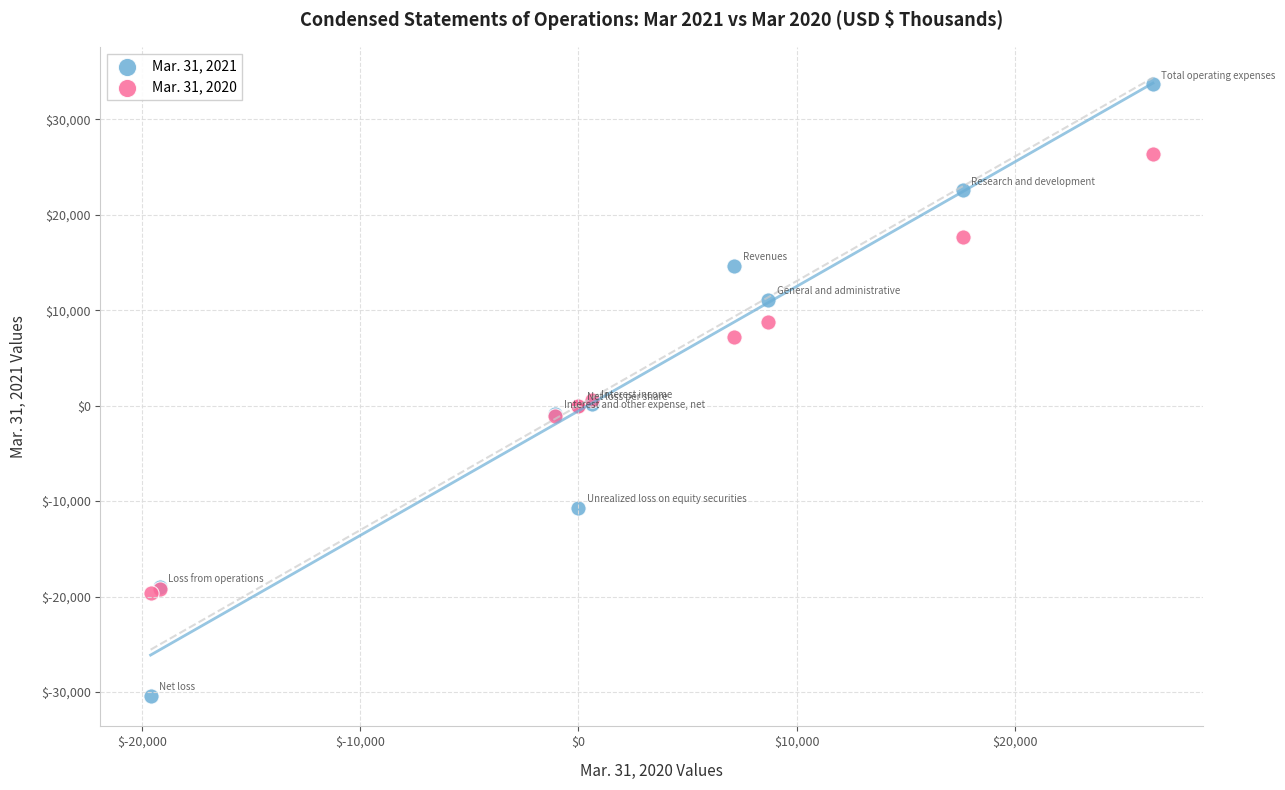

What are all the series names shown in the legend?

Mar. 31, 2021, Mar. 31, 2020